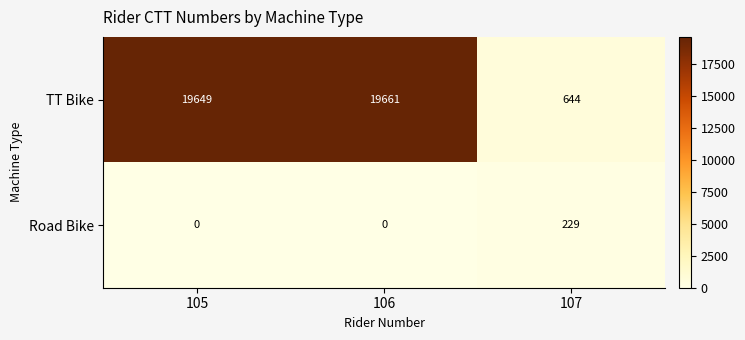

What is the spread (max minus min) of values at 105?

19649